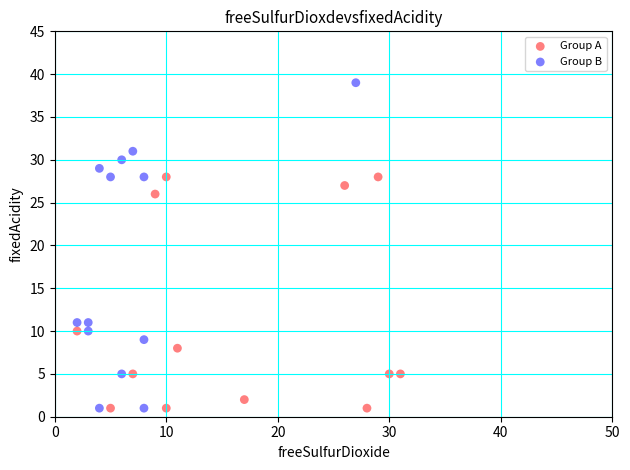

Which series reaches the maximum Y coordinate?

Group B